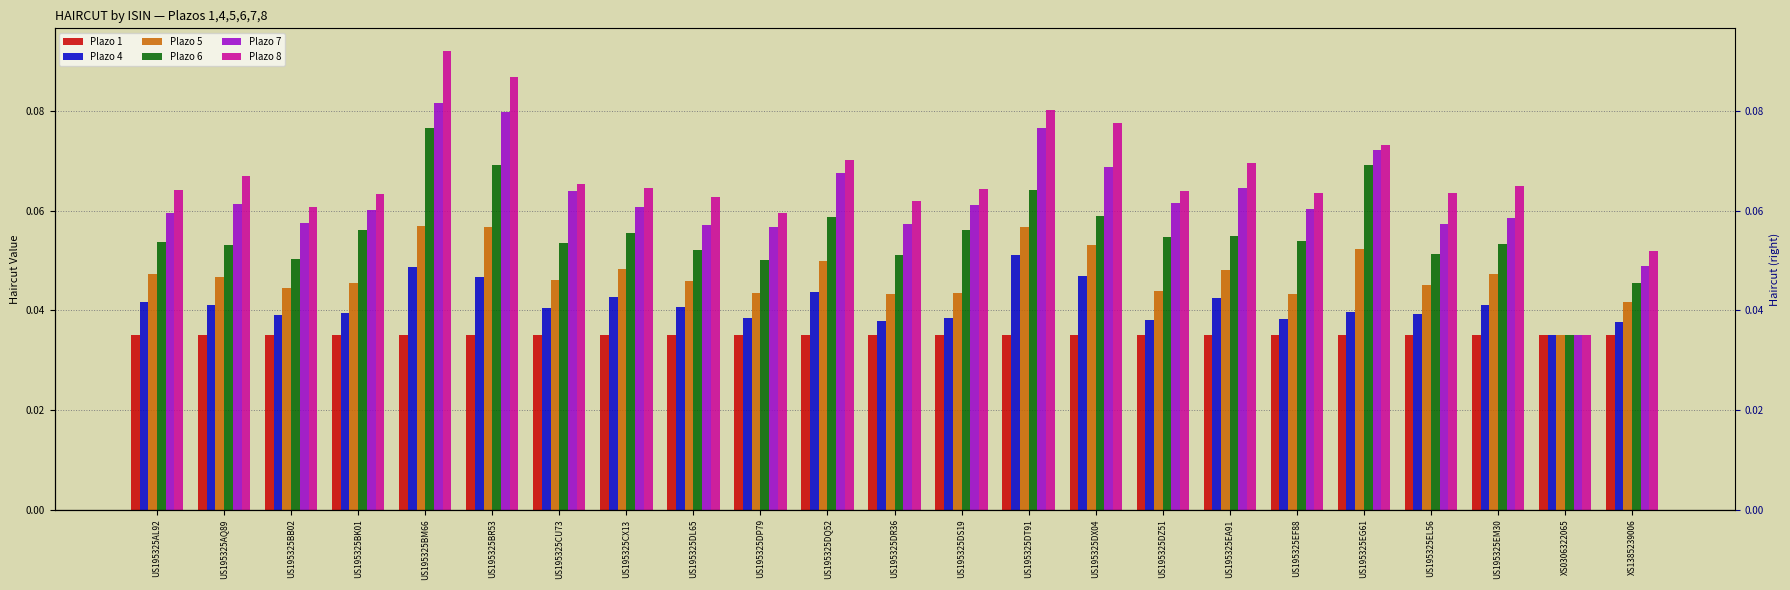

Count the Plazo 6 values in the range 0 to 1.

23